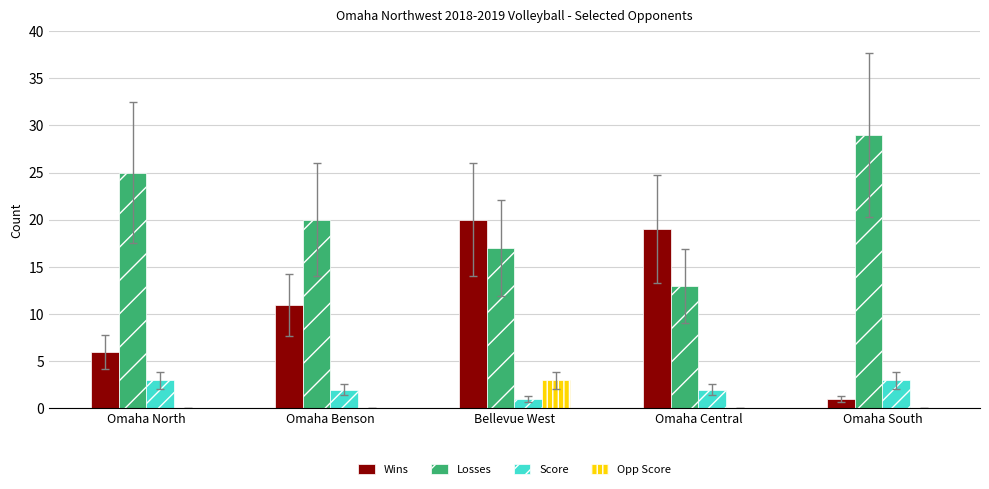

How many groups of bars are there?

5